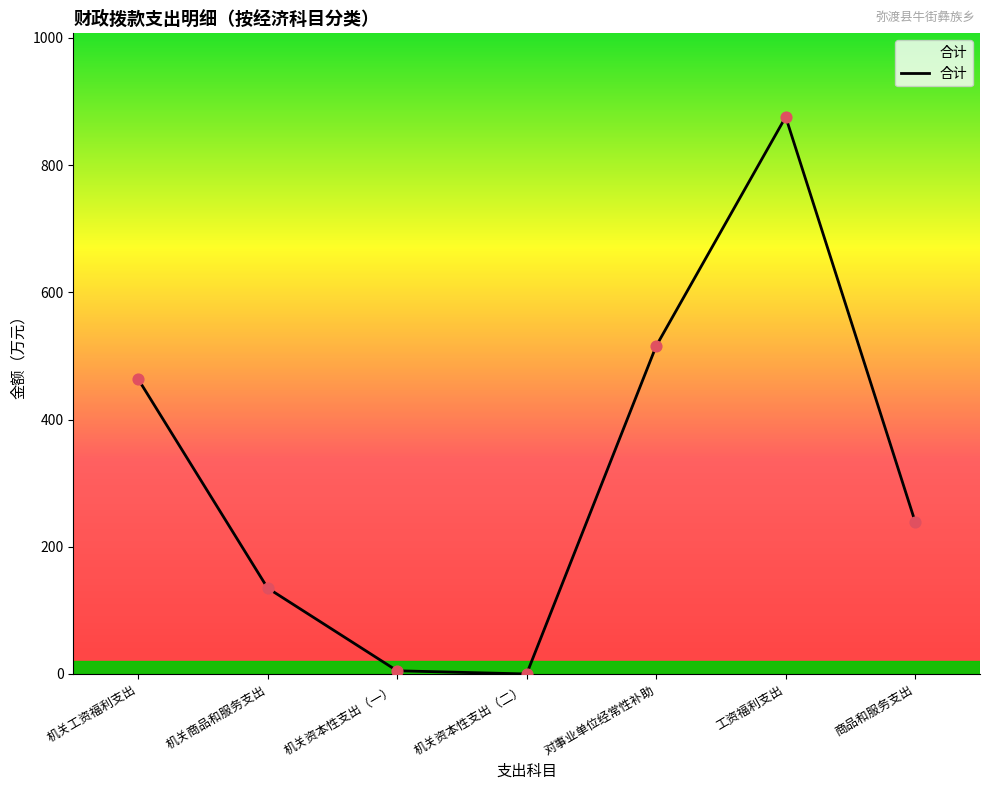

Between 对事业单位经常性补助 and 机关商品和服务支出, which is larger?

对事业单位经常性补助